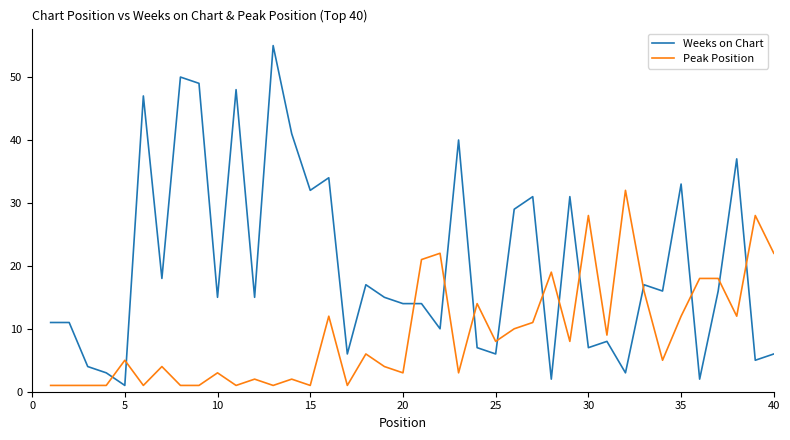

Rank the series by their maximum value, from lowest to highest.

Peak Position, Weeks on Chart